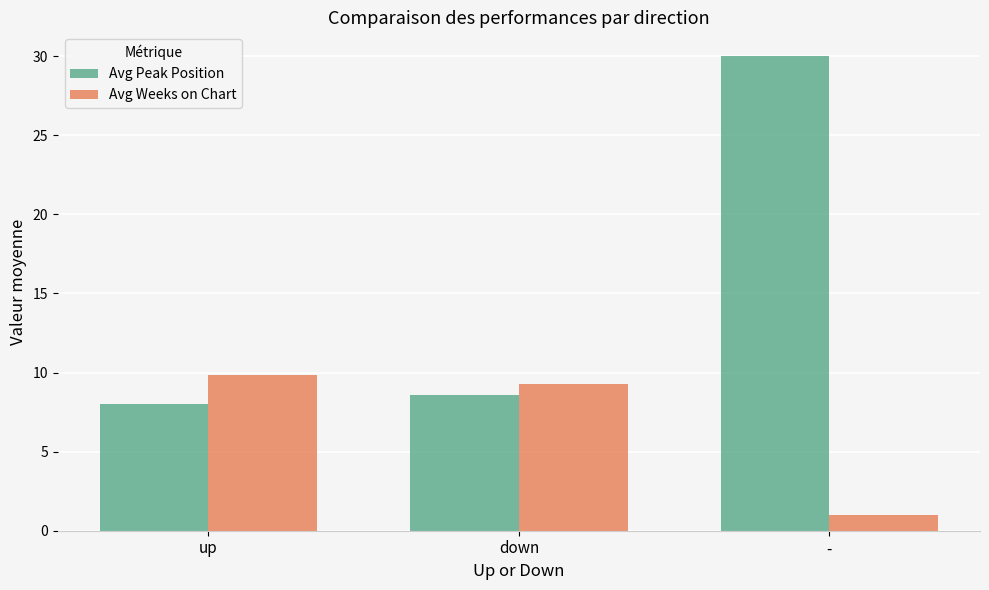

What is the difference between the Avg Weeks on Chart values at up and -?

8.8